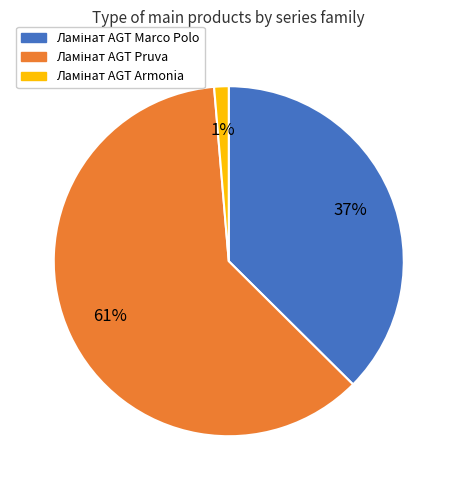

How many segments does this pie chart have?

3